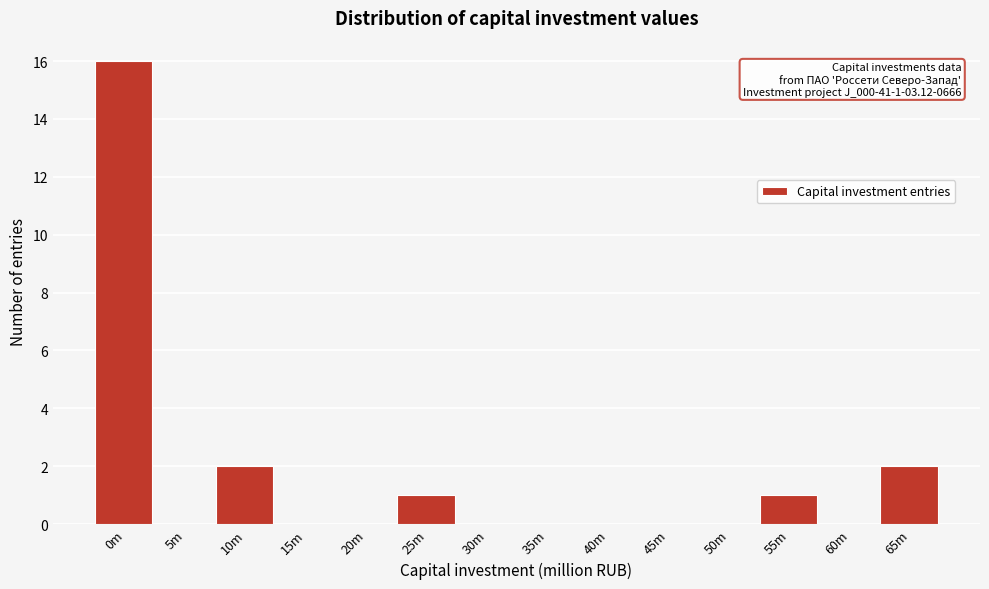

Reading right to left, list all the values displayed in this chart.

65m=2	60m=0	55m=1	50m=0	45m=0	40m=0	35m=0	30m=0	25m=1	20m=0	15m=0	10m=2	5m=0	0m=16